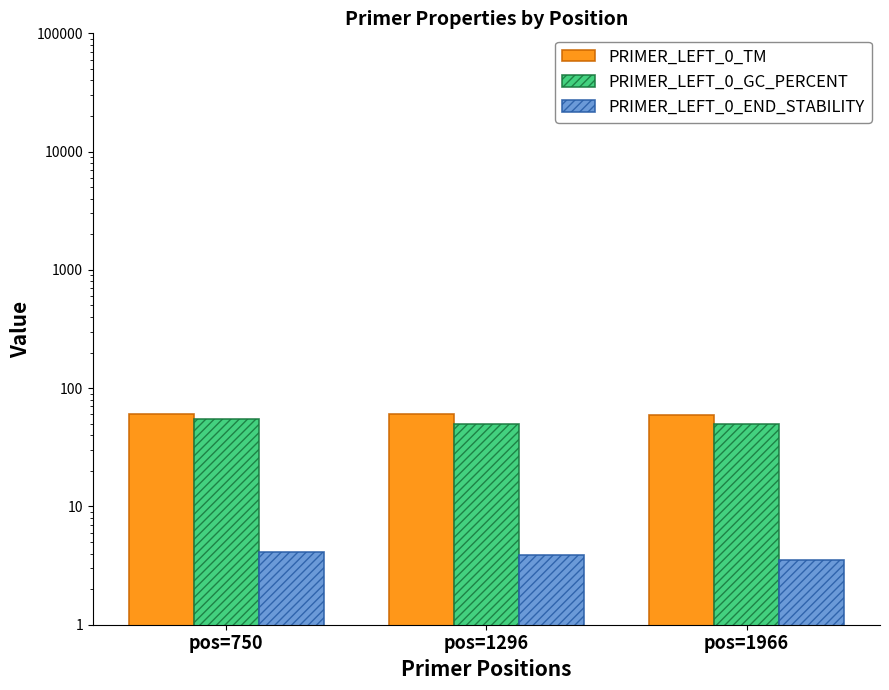

Which category has the lowest value across all series?

pos=1966